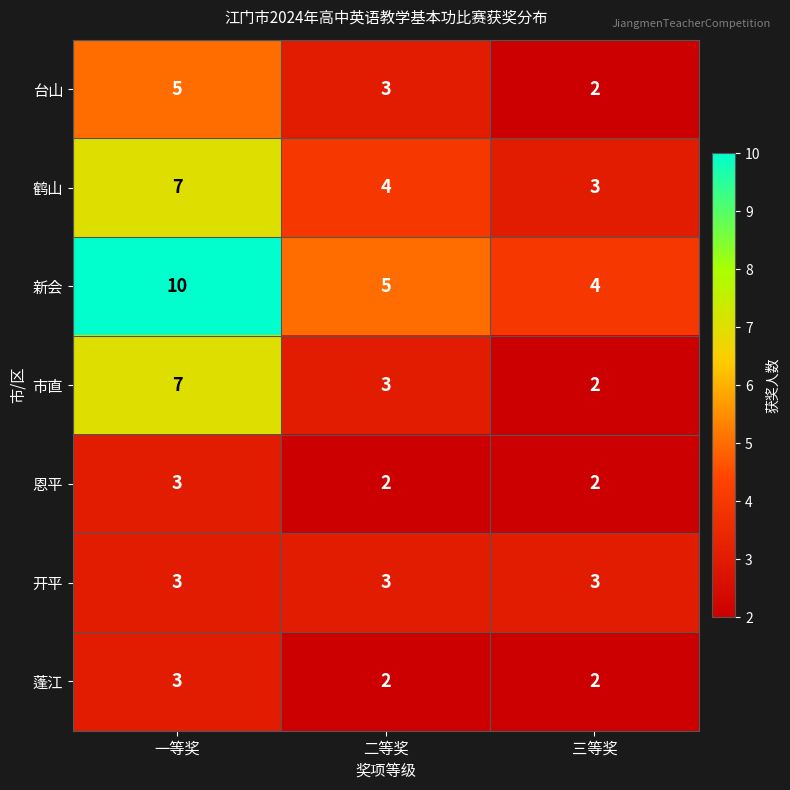

What is the difference between the 鹤山 values at 一等奖 and 二等奖?

3